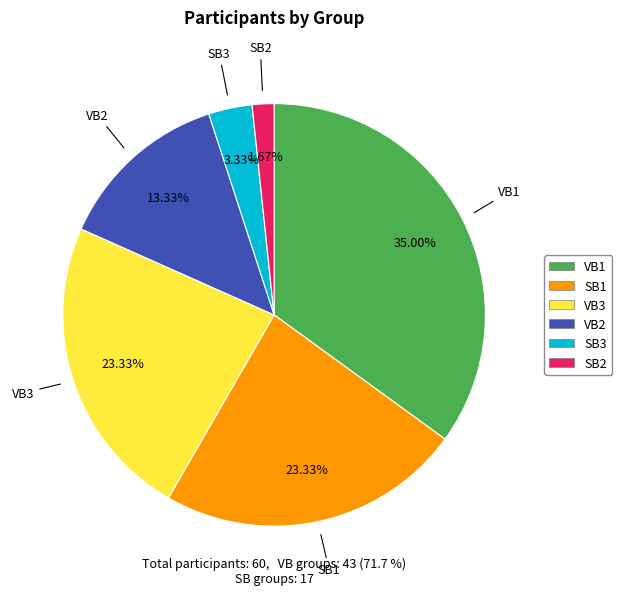

Does any single category account for the majority?

No